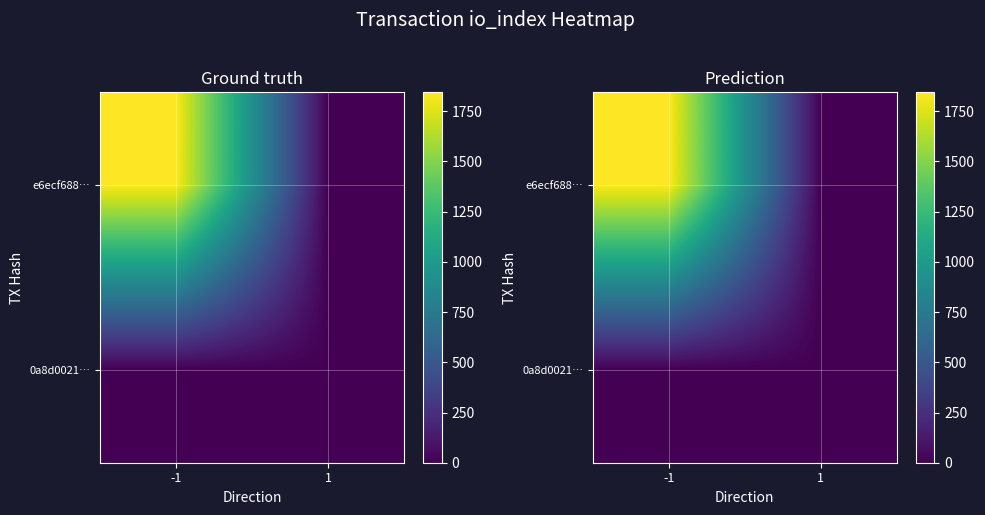

What is the difference between the highest and lowest values at -1?

1844